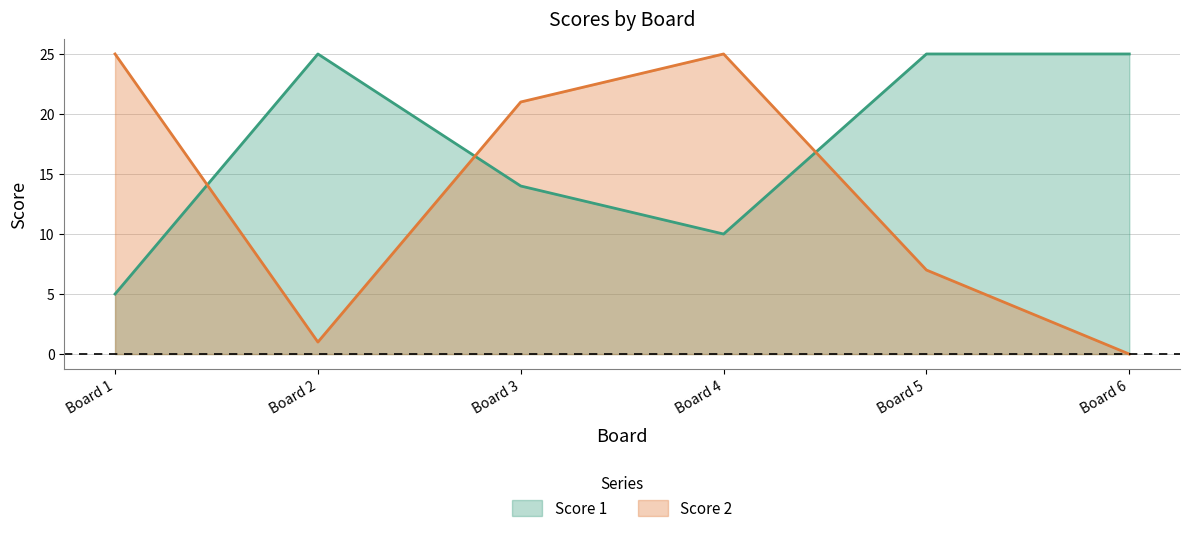

What is the greatest value displayed?

25